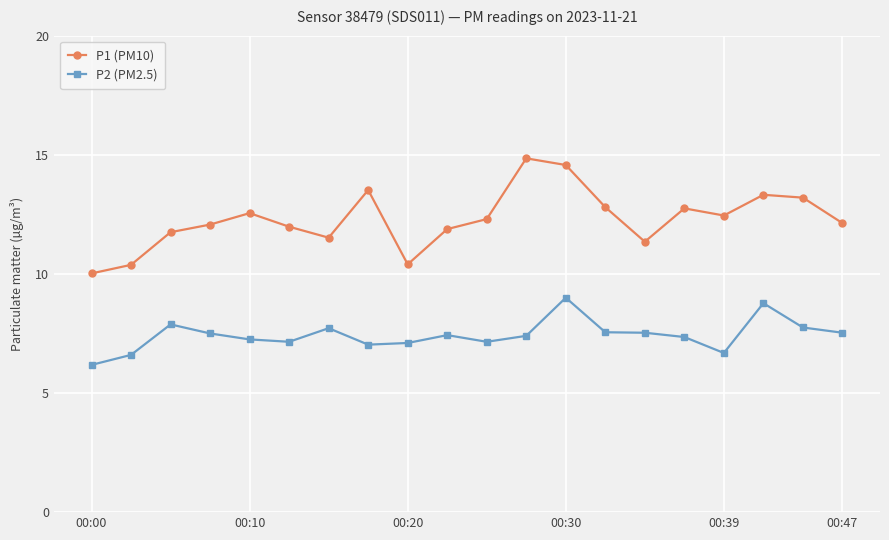

Which series has the largest total across all categories?

P1 (PM10)